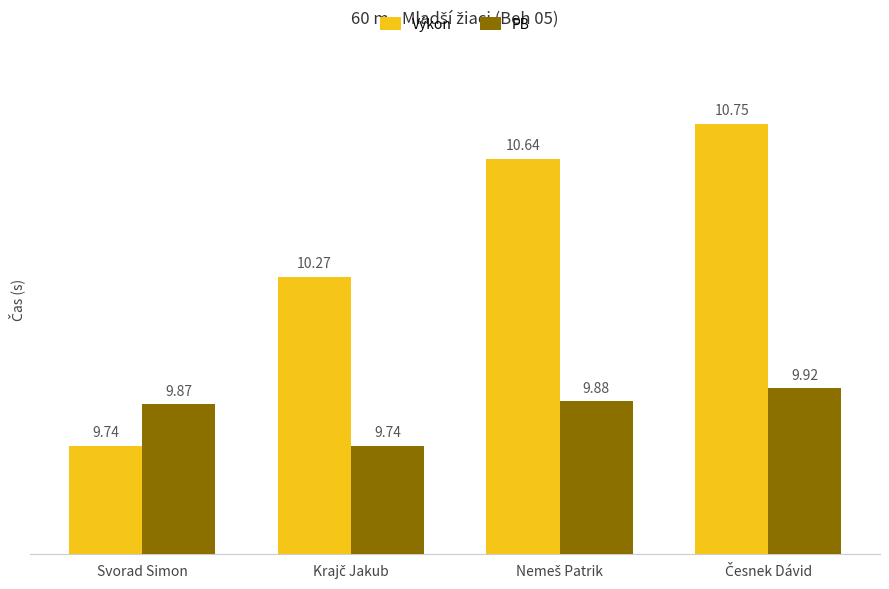

What is the difference between the maximum and minimum values in the Výkon series?

1.0